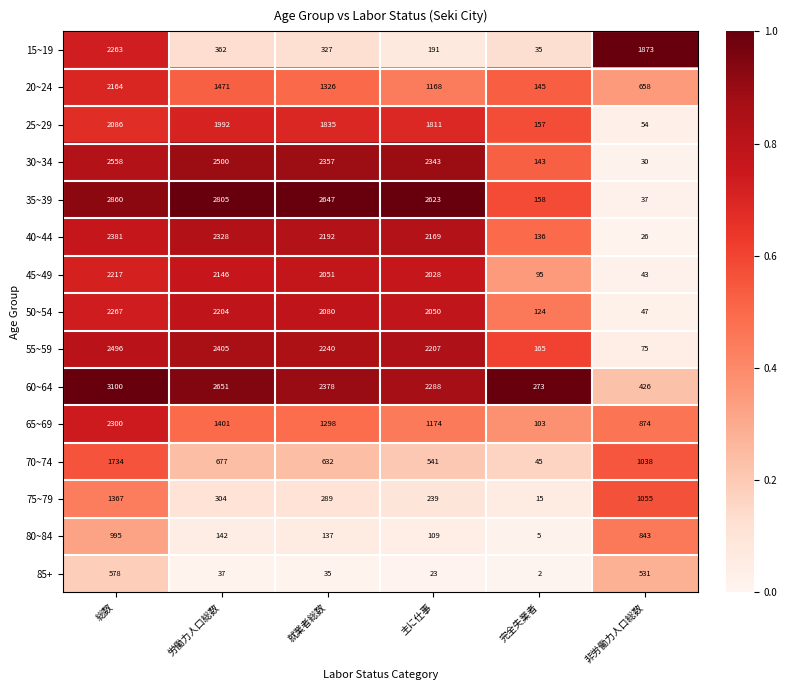

Is the value of 20~24 at 労働力人口総数 greater than the value of 70~74 at 非労働力人口総数?

Yes